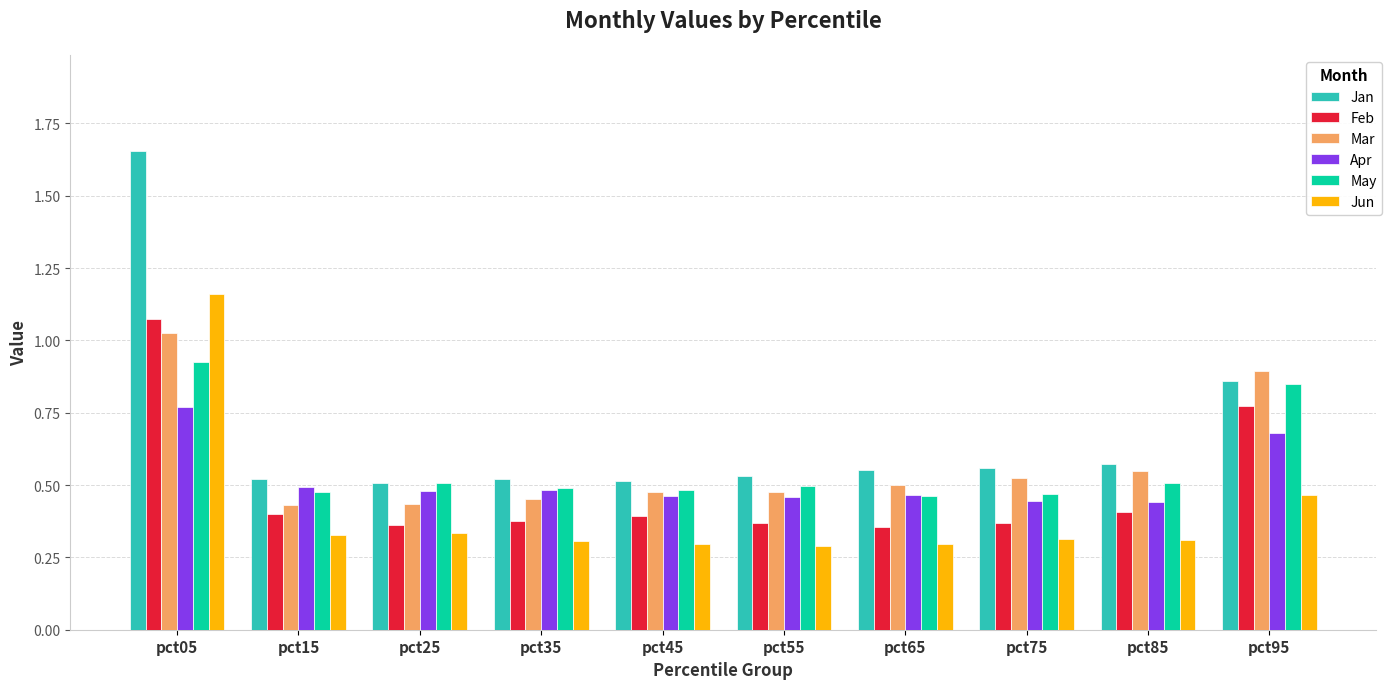

Between pct05 and pct45, which series saw the biggest shift?

Jan